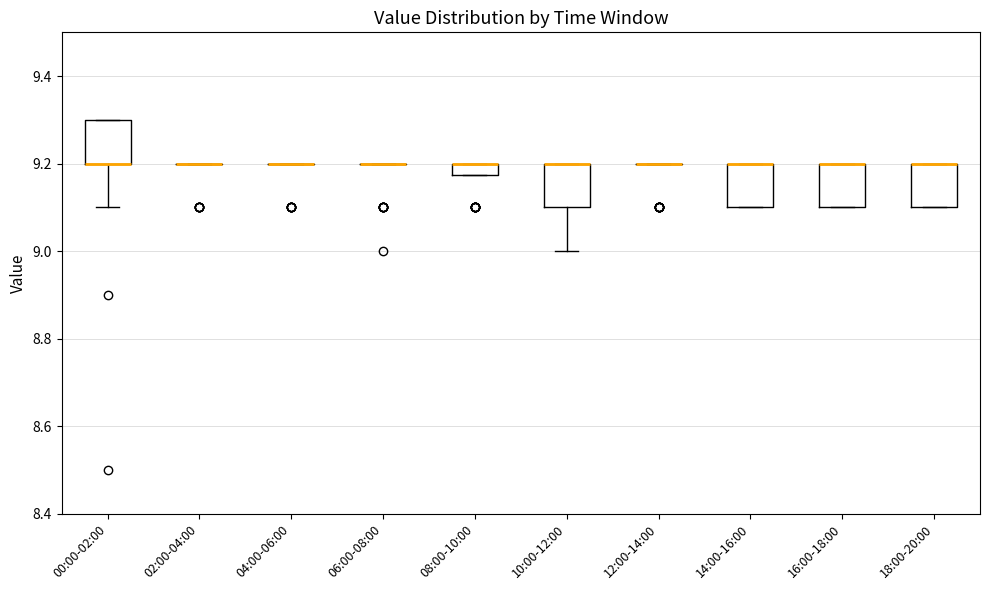

Where is the lower edge of the box for 08:00-10:00 on the y-axis? The values are not printed on the chart, so give them approximately, as read against the axis.

9.18